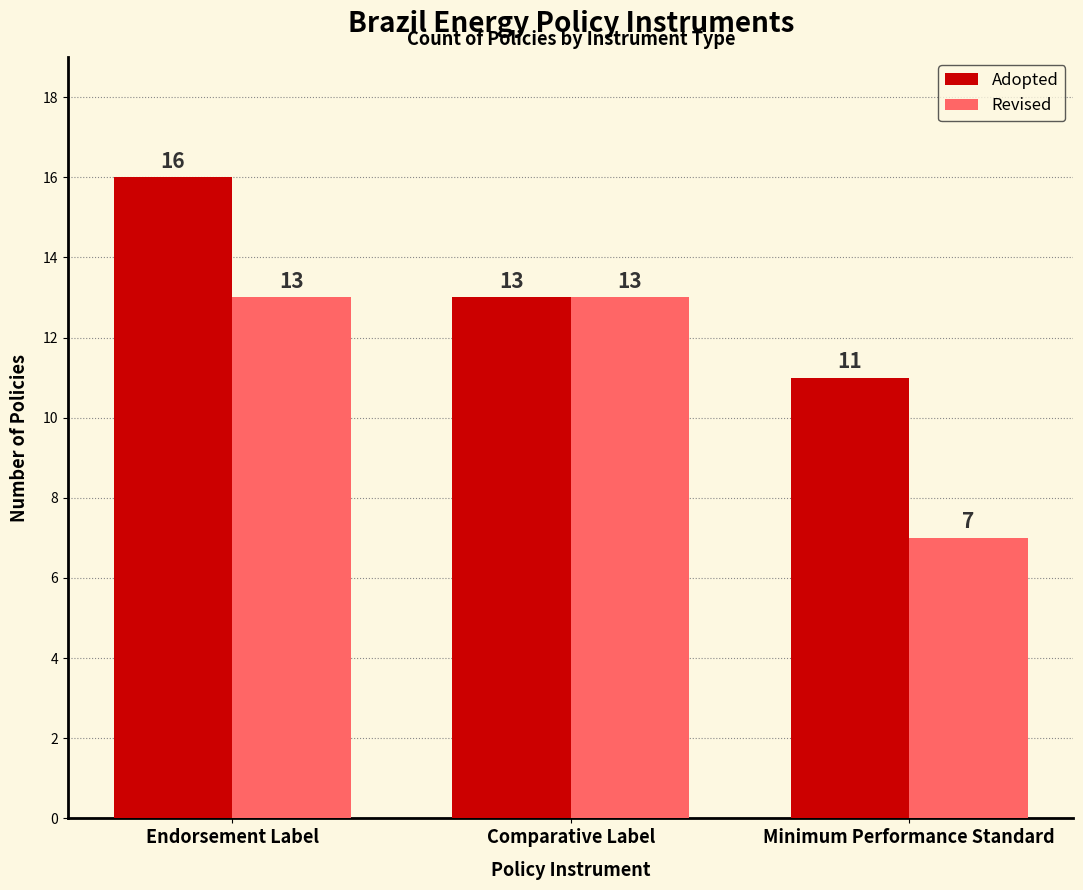

What is the label of the 3rd bar from the right?

Endorsement Label